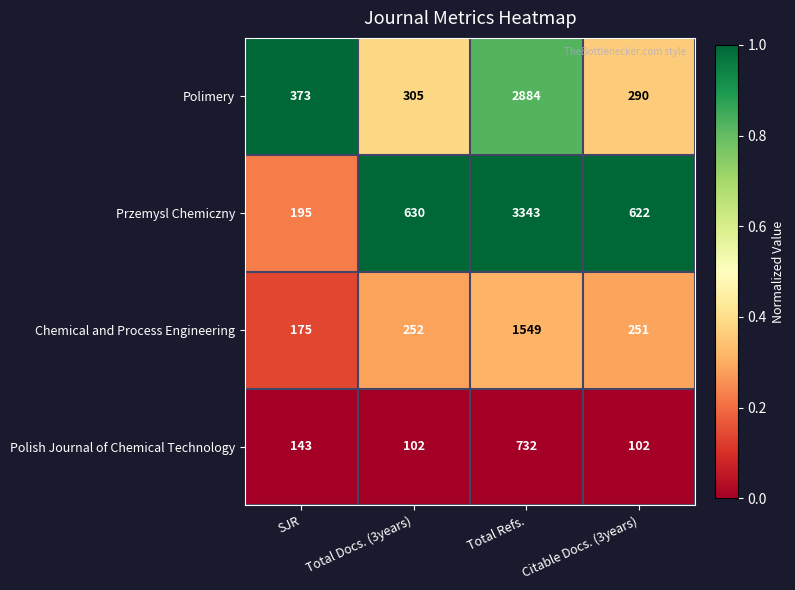

What is the maximum value shown in the chart?

3343